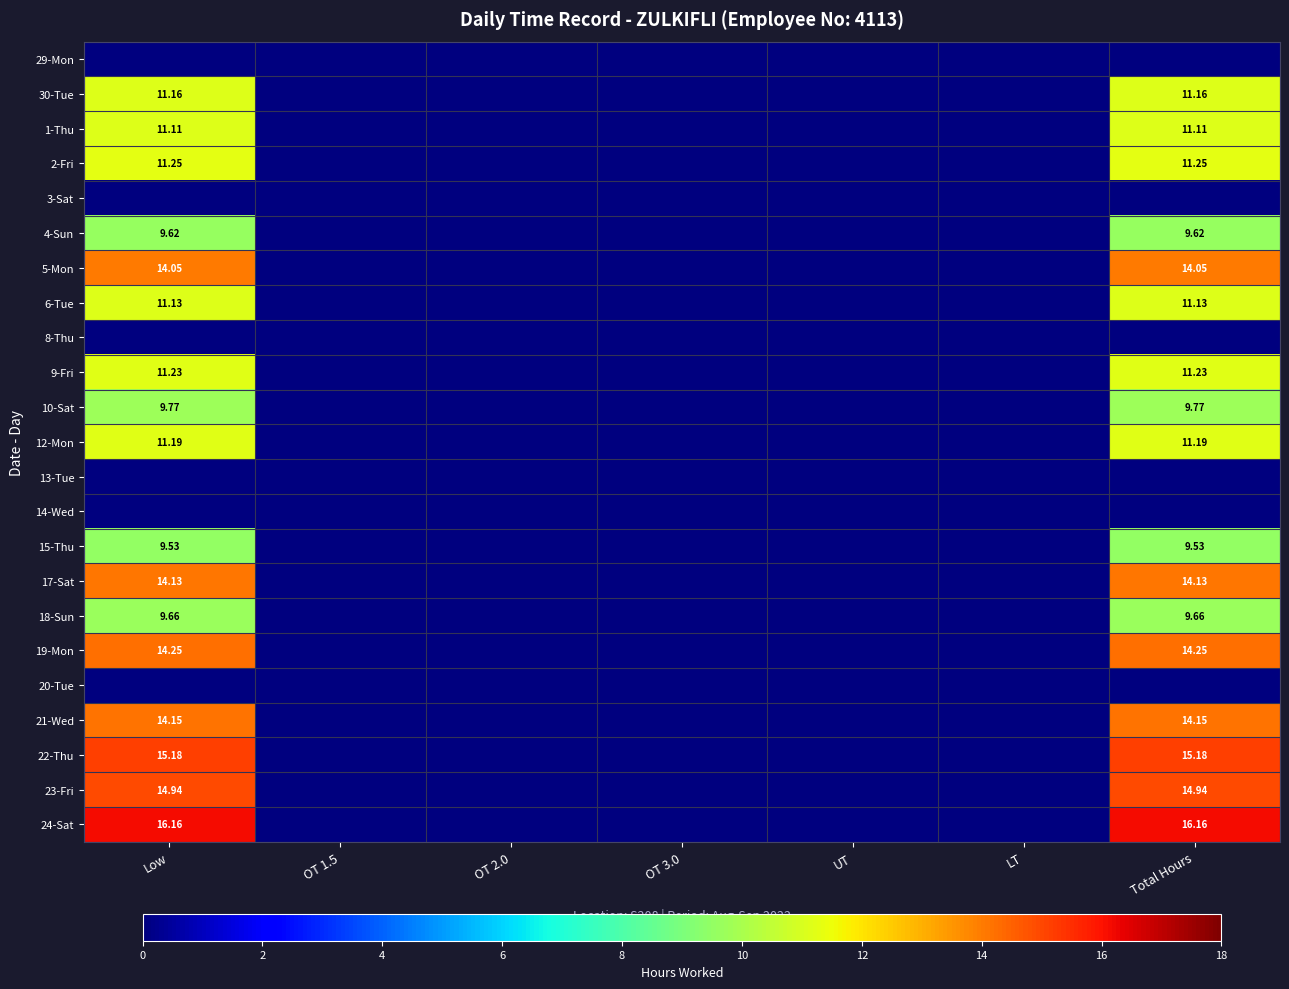

Between OT 2.0 and LT, which is larger?

OT 2.0